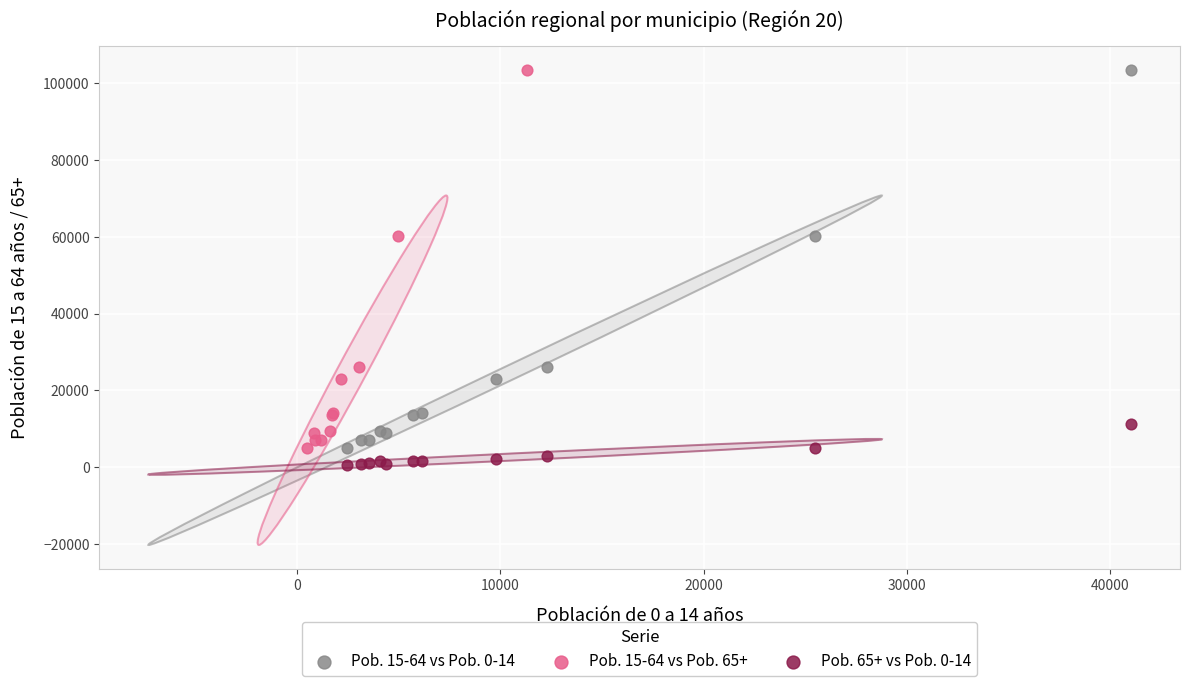

What are all the series names shown in the legend?

Pob. 15-64 vs Pob. 0-14, Pob. 15-64 vs Pob. 65+, Pob. 65+ vs Pob. 0-14